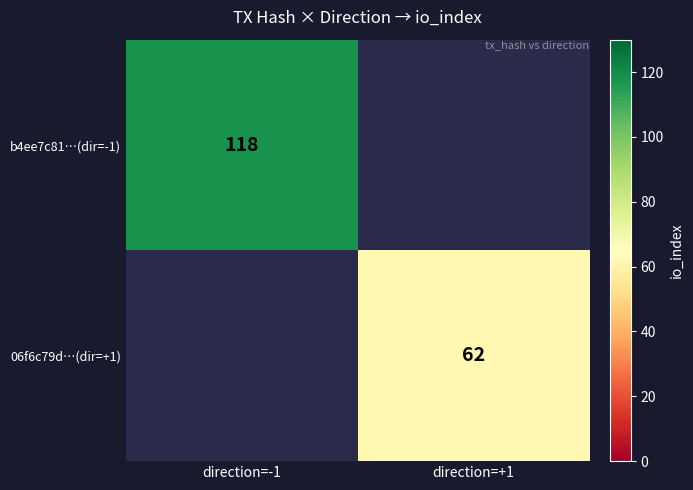

How many data points does each series have?

2